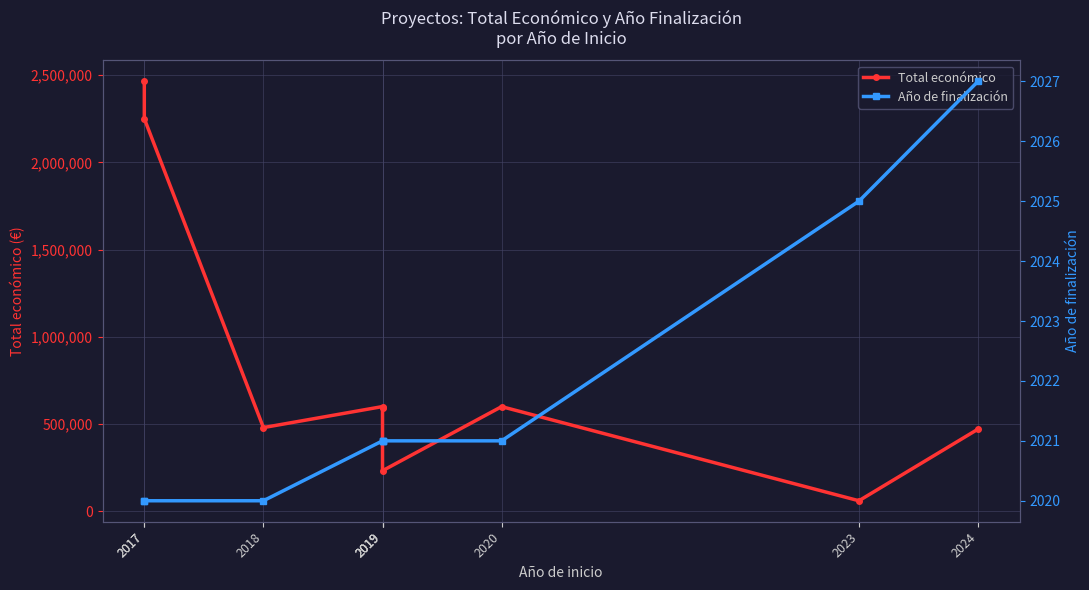

Count the number of categories in the chart.

9